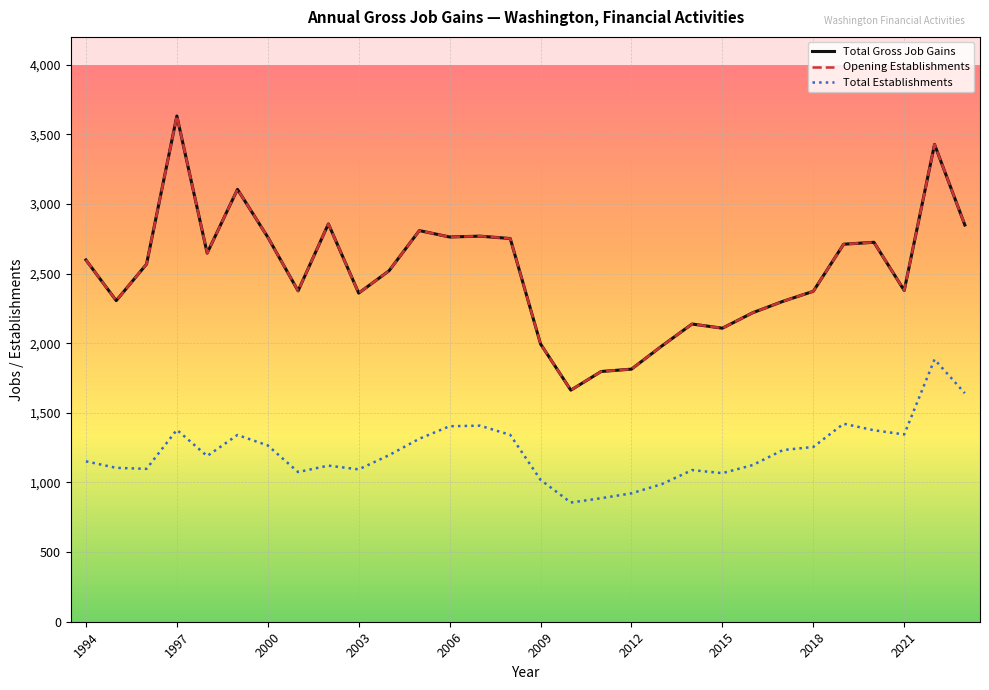

Is this an area chart (filled region under the line)?

No